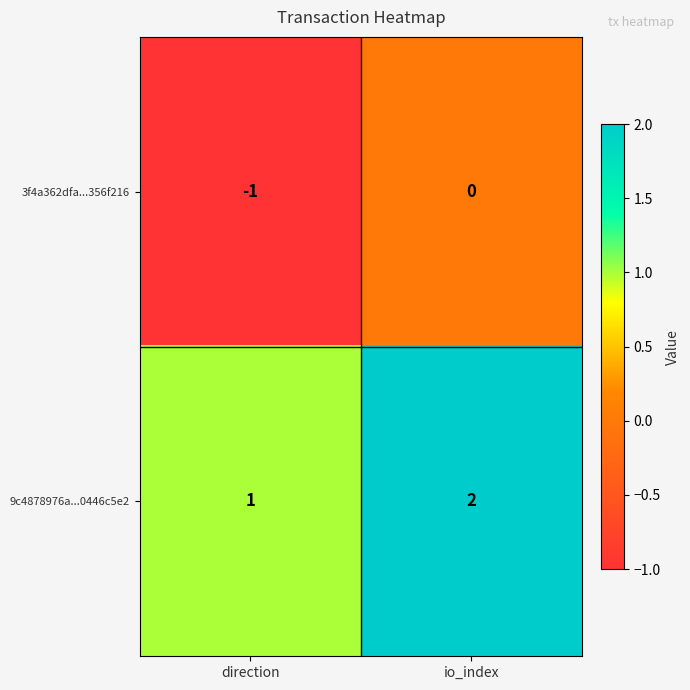

What is the sum of all 9c4878976a...0446c5e2 values?

3